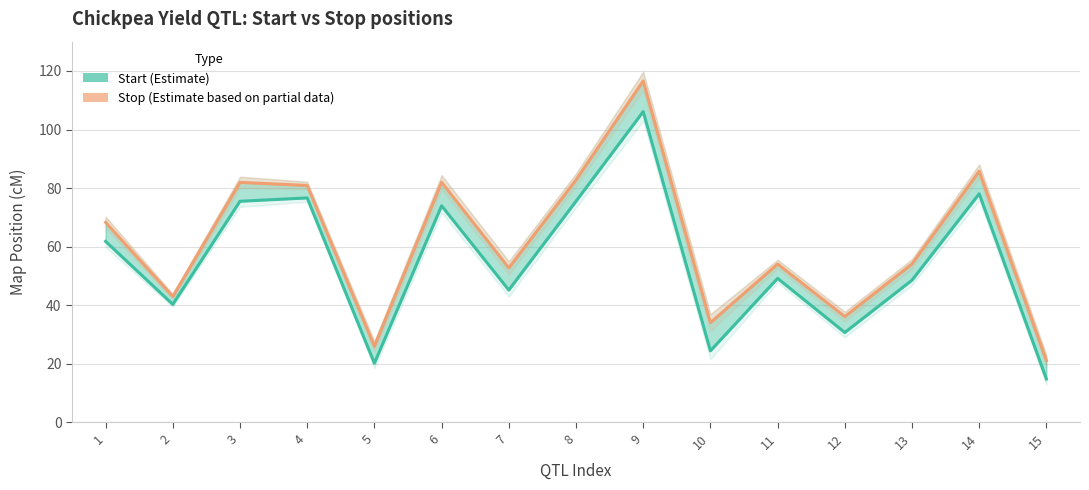

Which category has the lowest value across all series?

15